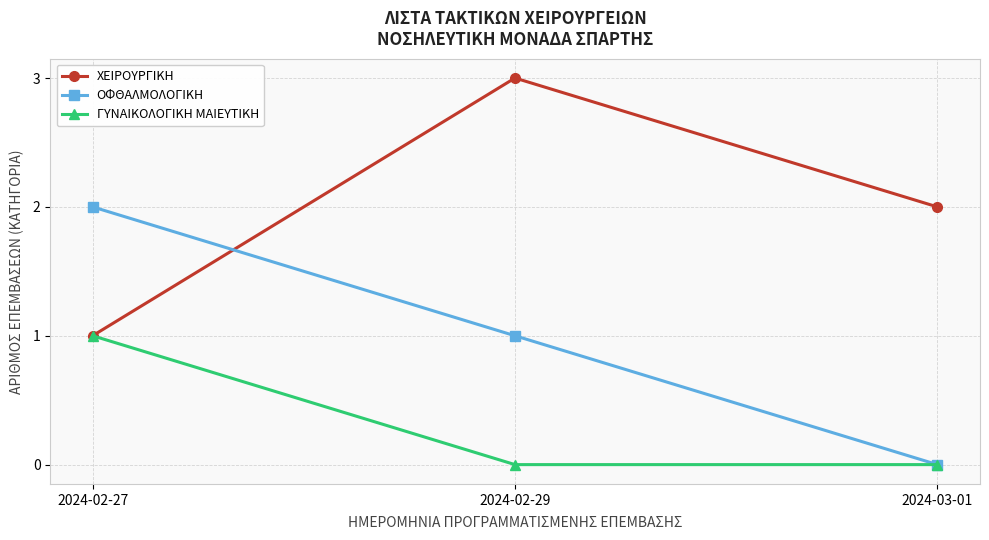

Which series changed the most between 2024-02-27 and 2024-03-01?

ΟΦΘΑΛΜΟΛΟΓΙΚΗ